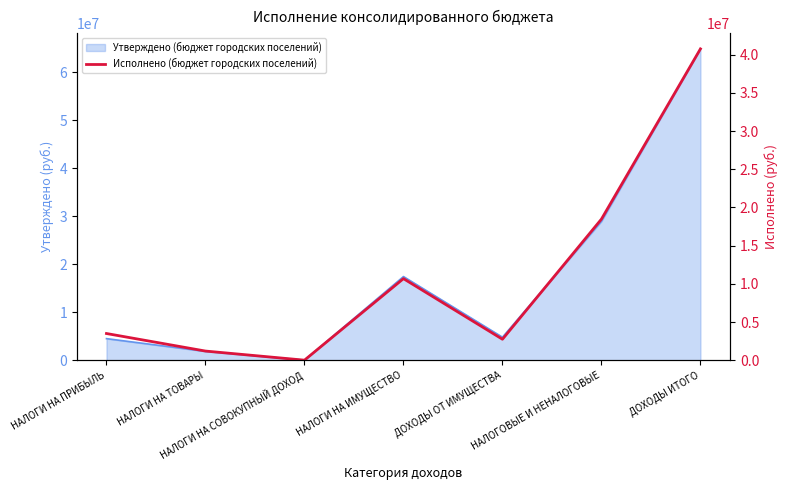

At which label is the value closest to 20386720?

НАЛОГОВЫЕ И НЕНАЛОГОВЫЕ